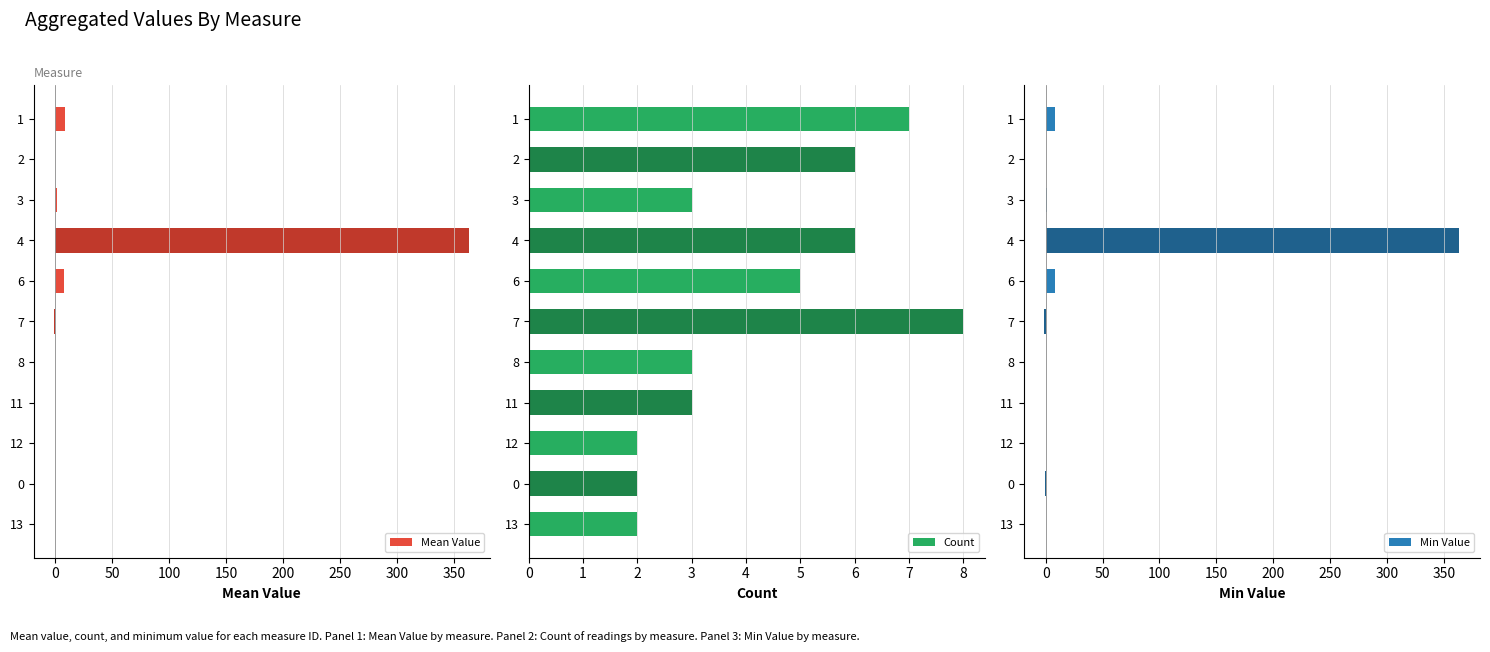

What is the difference between the second highest and minimum values in the Count series?

5